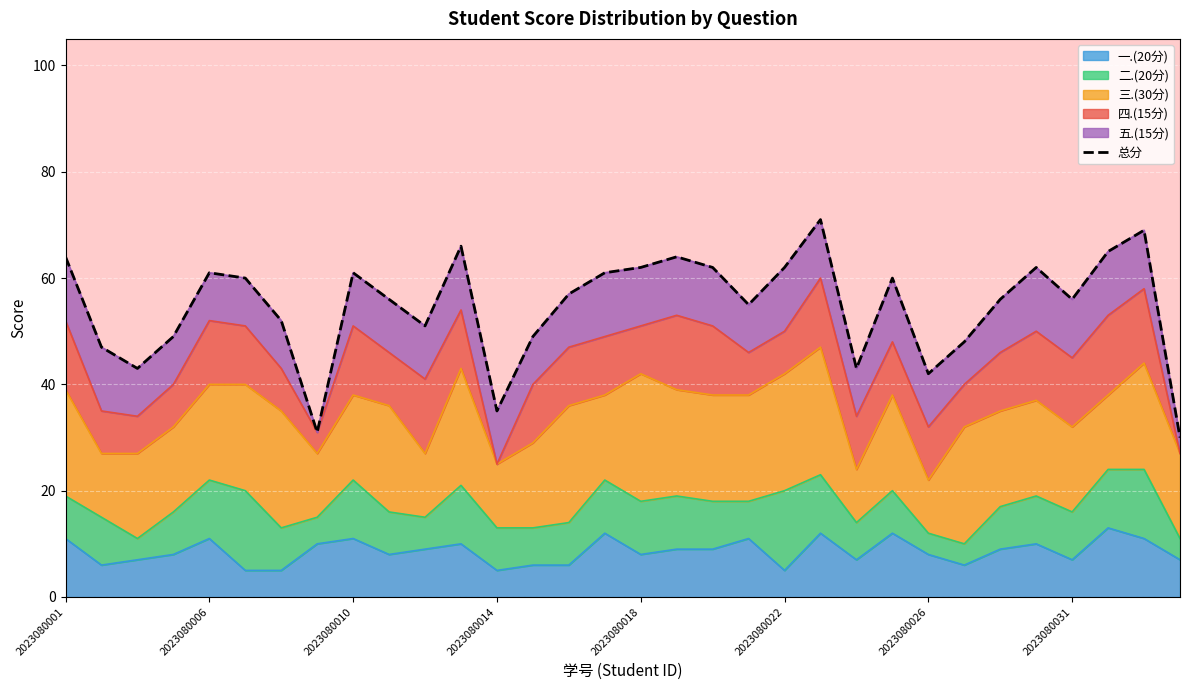

True or false: the data shows 64 at 2023080001.

True